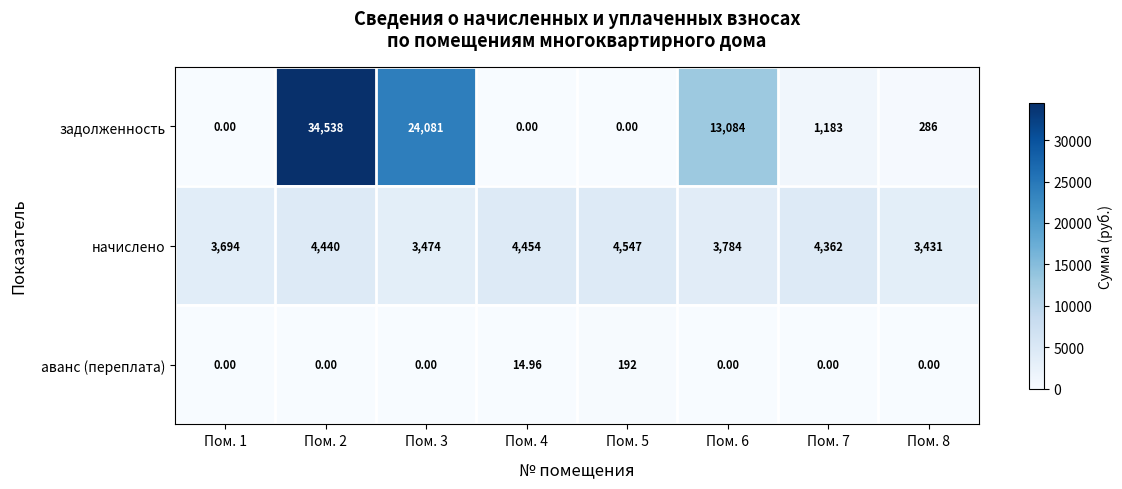

Between Пом. 1 and Пом. 5, which series saw the biggest shift?

начислено